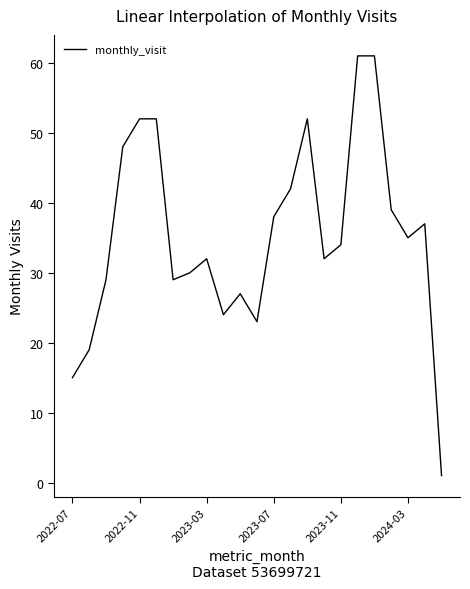

Reading right to left, transcribe all the data shown in this chart.

1	37	35	39	61	61	34	32	52	42	38	23	27	24	32	30	29	52	52	48	29	19	15